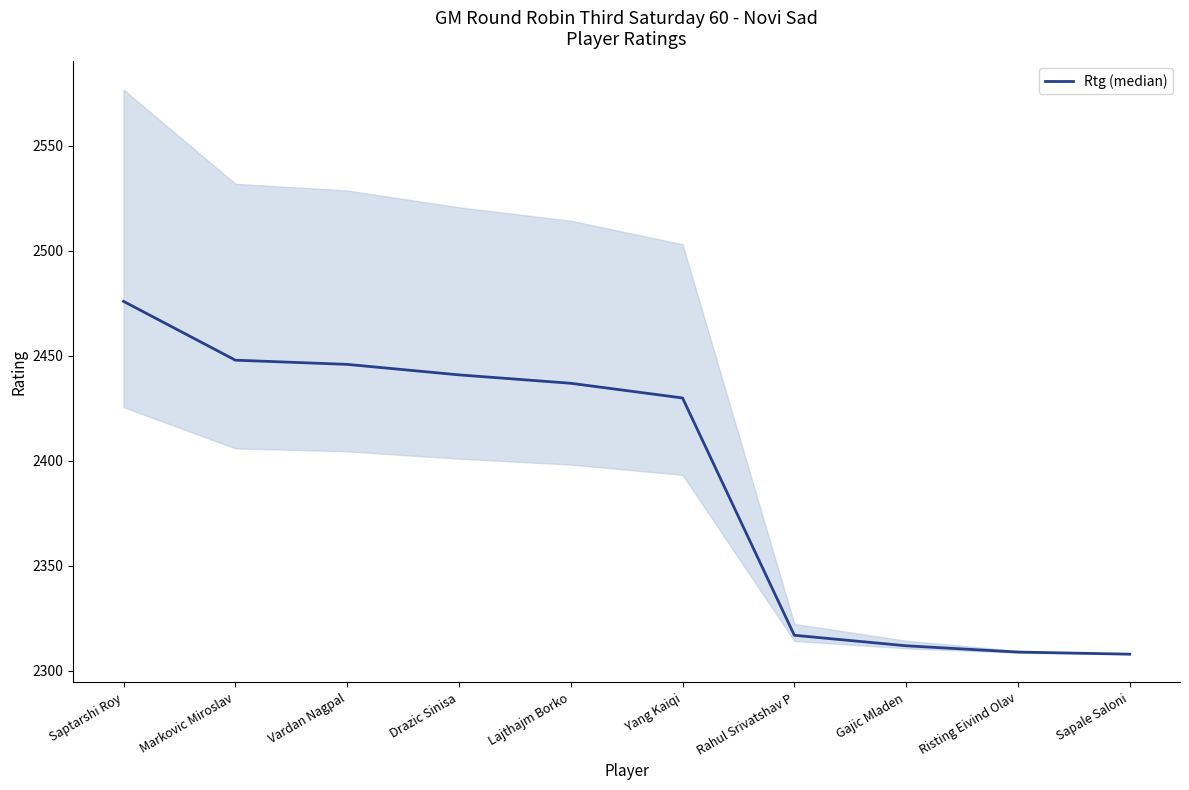

What is the ratio of the value at Gajic Mladen to the value at Yang Kaiqi?

1.0